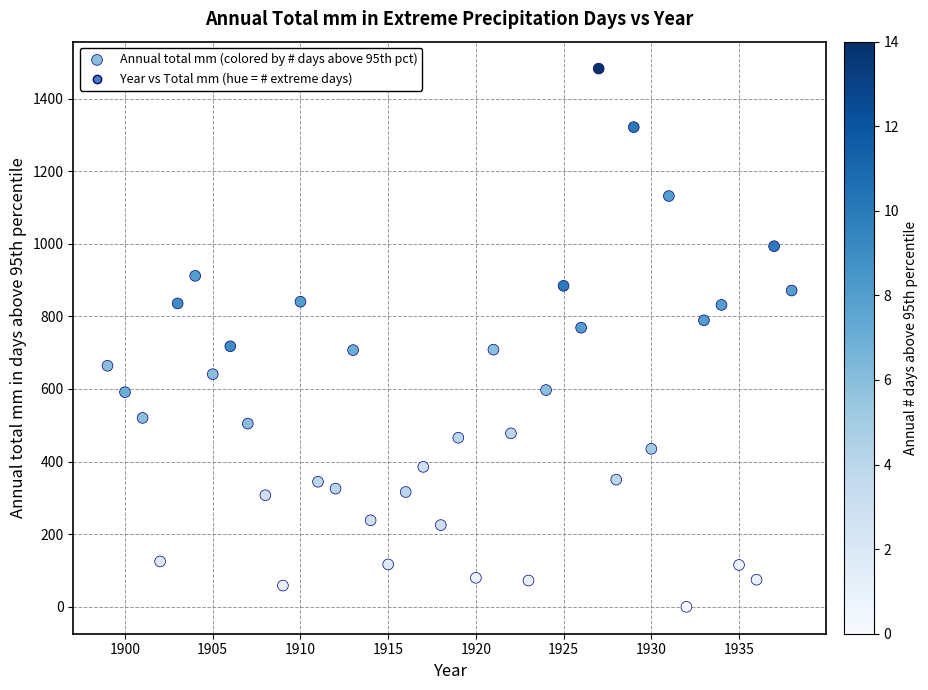

What is the range of Y values (max minus min)?

1482.6